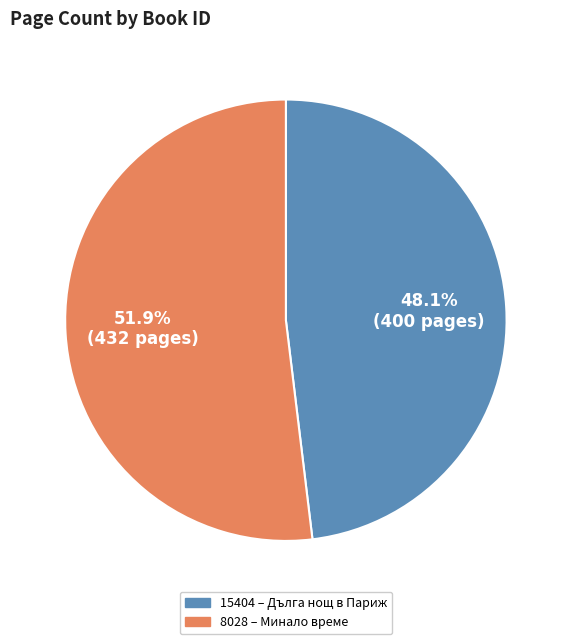

What is the largest slice in the pie chart?

8028